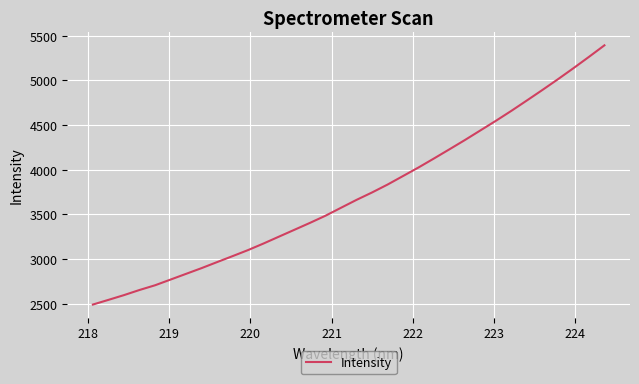

What is the minimum value shown in the chart?

2491.1